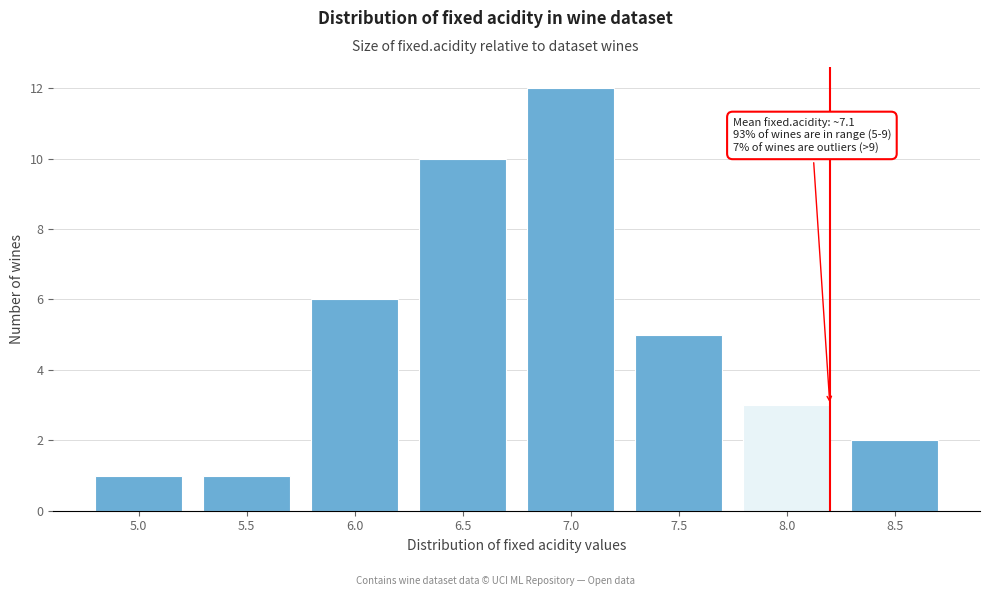

Reading right to left, what are all the values shown in this chart?

2	3	5	12	10	6	1	1